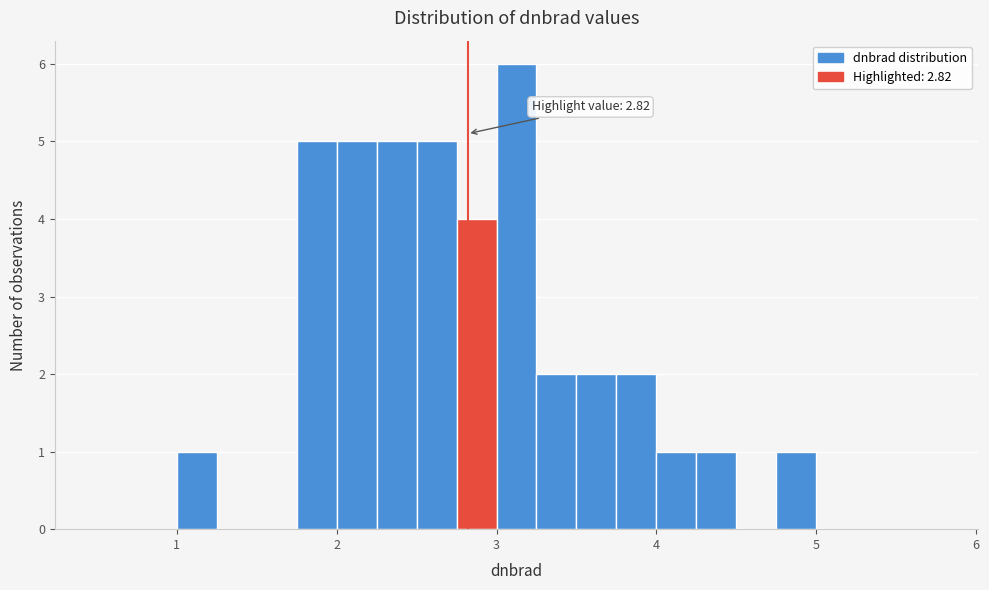

Around what value on the x-axis is the tallest bar? Give the approximate position of its centre, as read against the axis.

3.1